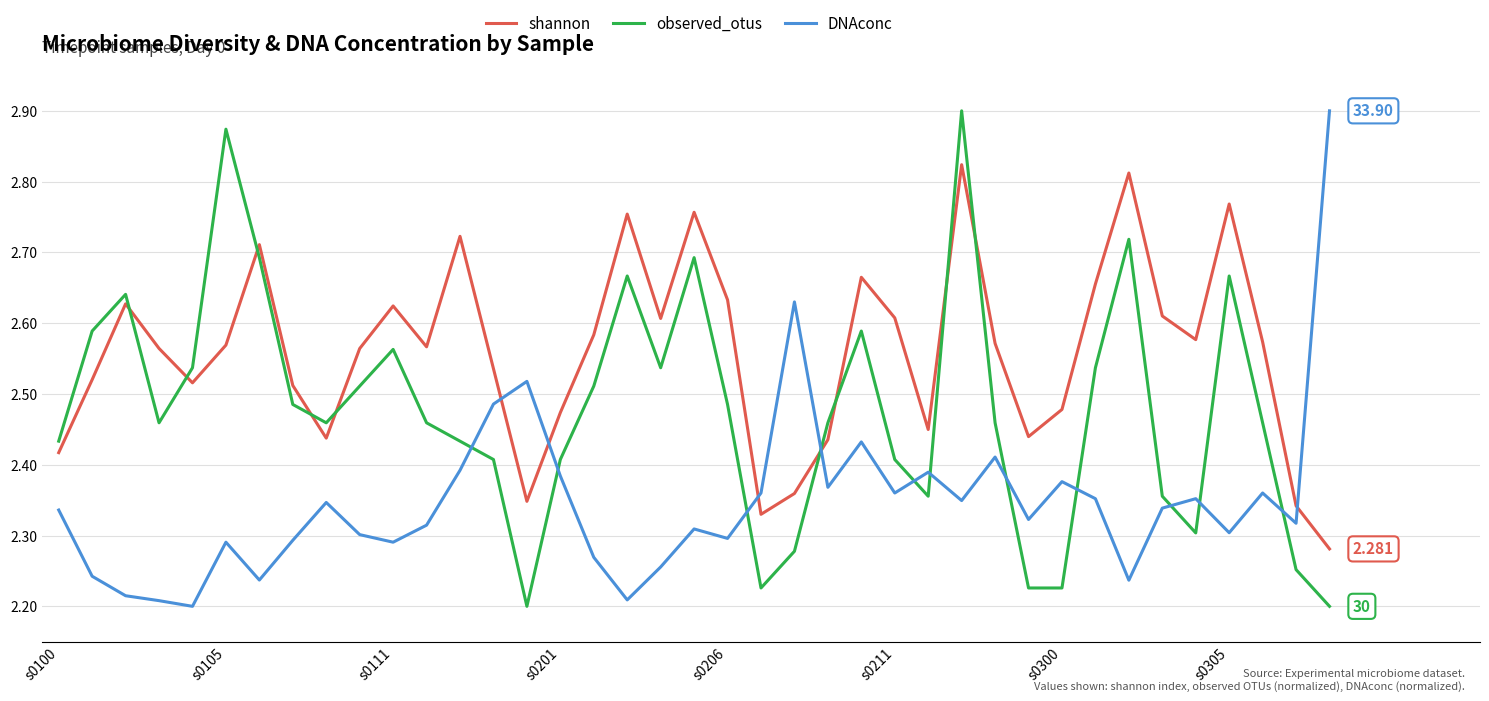

List the series in order of their overall mean, highest first.

shannon, observed_otus, DNAconc